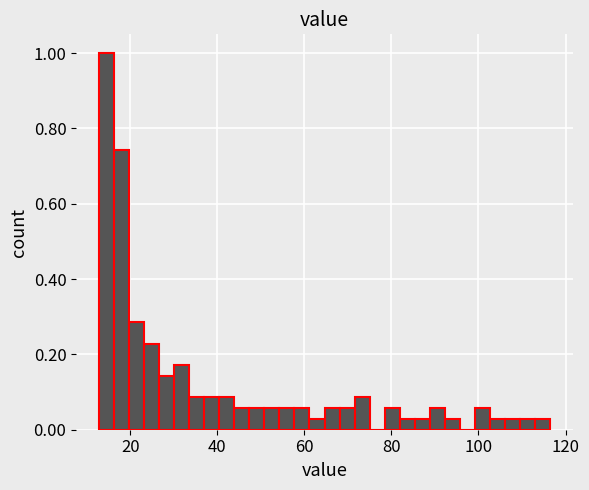

Read against the x-axis, roughly where is the centre of the tallest bar?

14